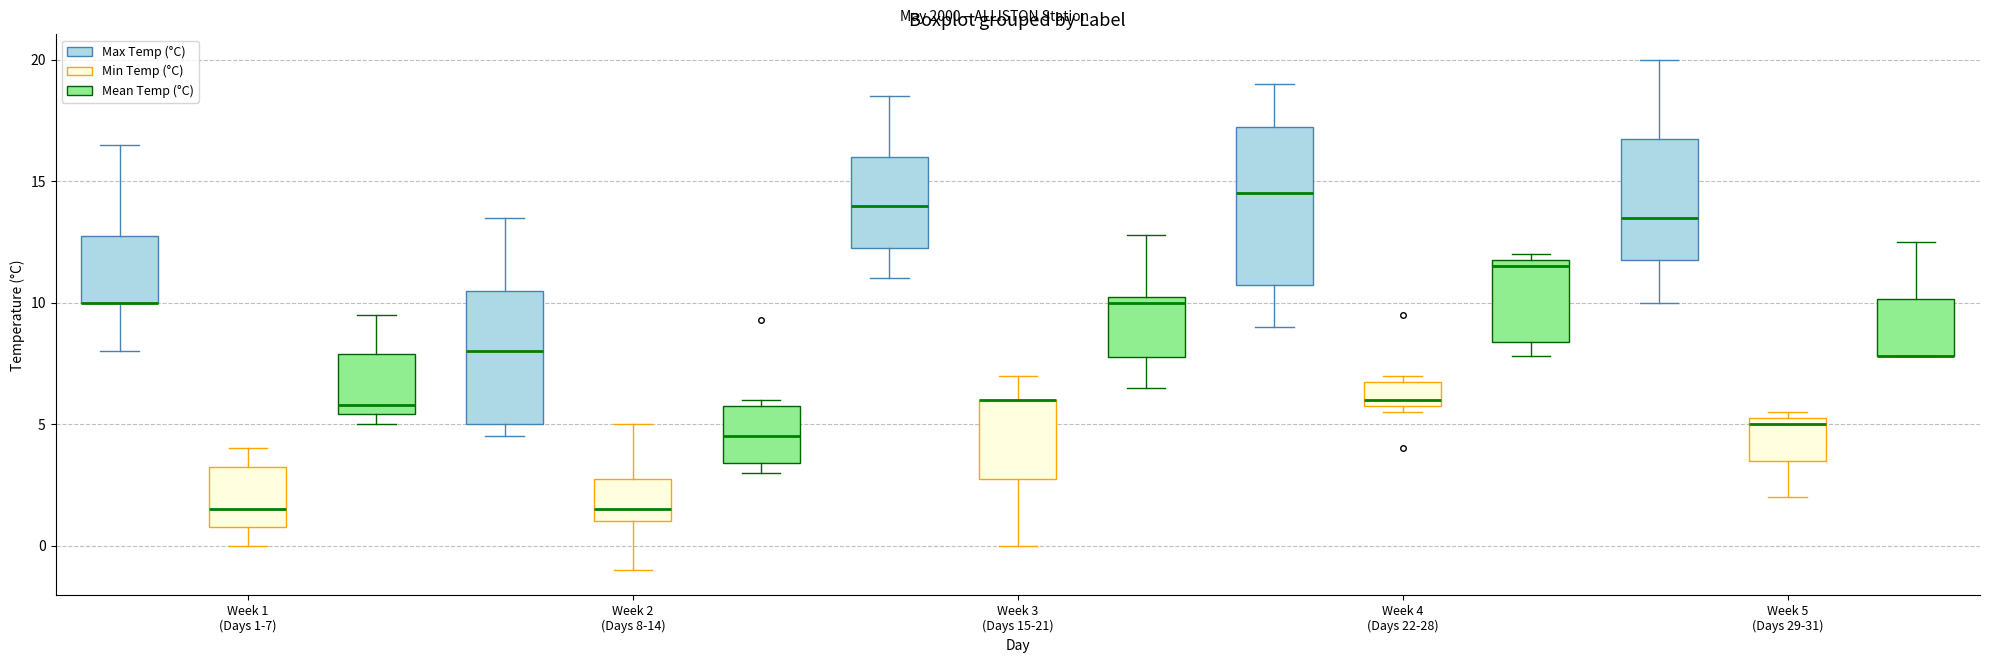

Where does the median line of the box for Week 1 (Days 1-7) (Min Temp (°C)) sit on the y-axis? The values are not printed on the chart, so give them approximately, as read against the axis.

1.5